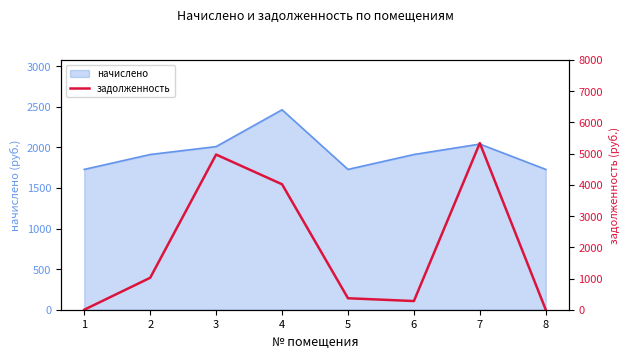

How many data points does each series have?

8